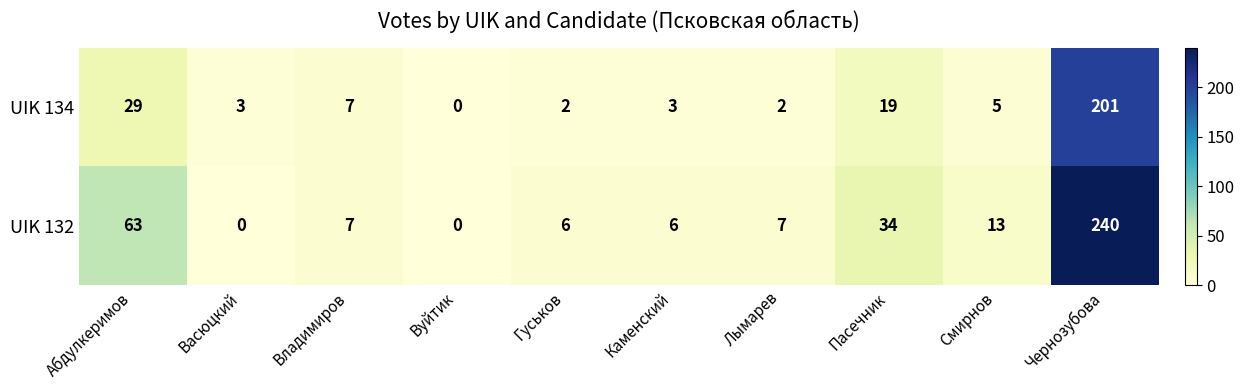

Rank the series by their maximum value, from highest to lowest.

UIK 132, UIK 134